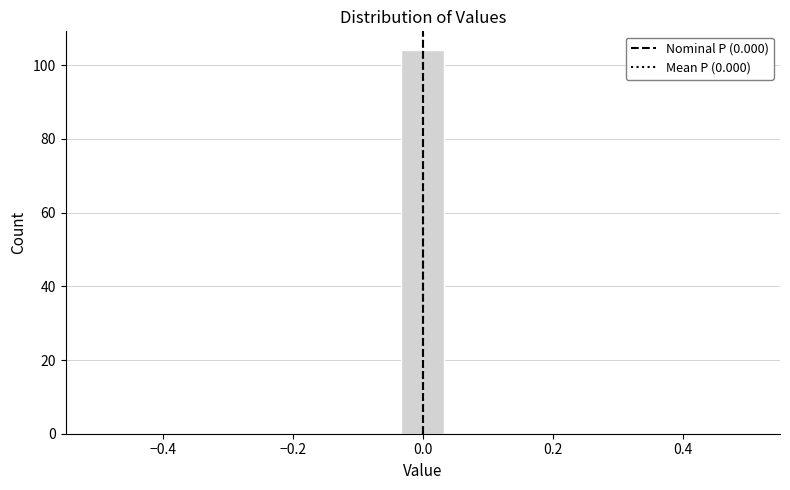

Around what value on the x-axis is the tallest bar? Give the approximate position of its centre, as read against the axis.

0.00